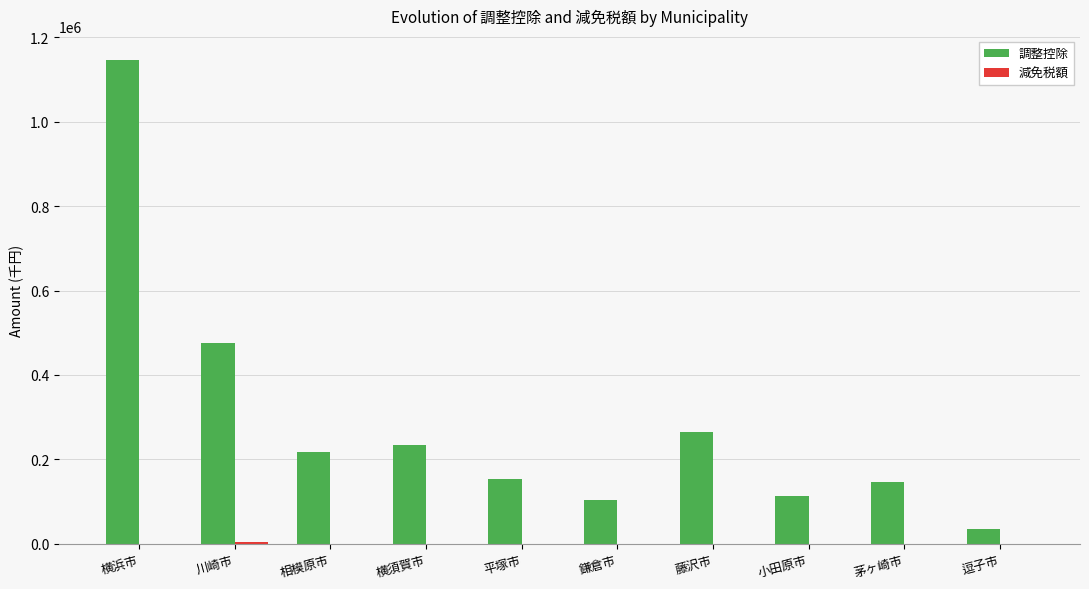

The value of 調整控除 at 藤沢市 is 158272. True or false?

False